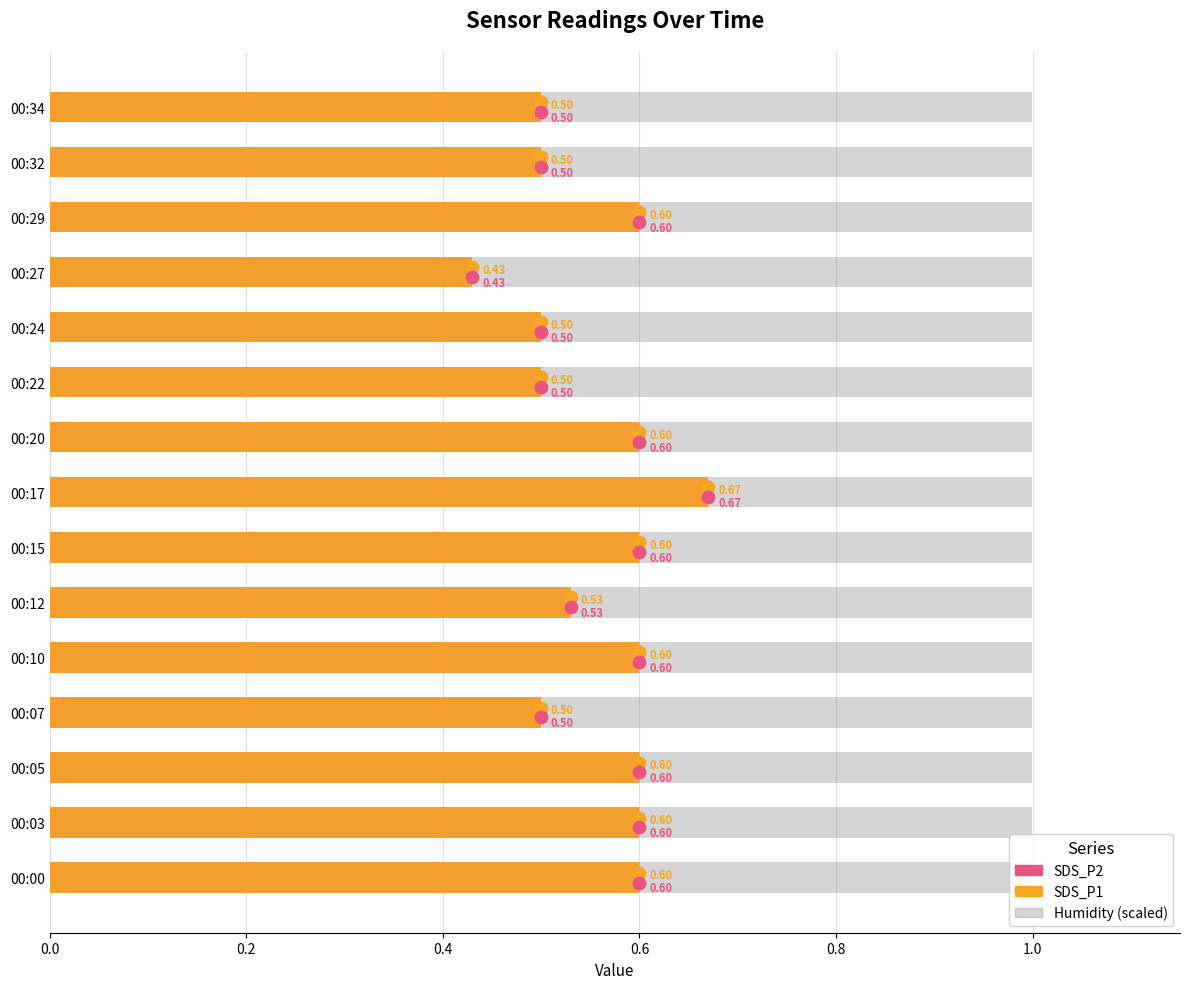

What position from the right is 0.6?

12